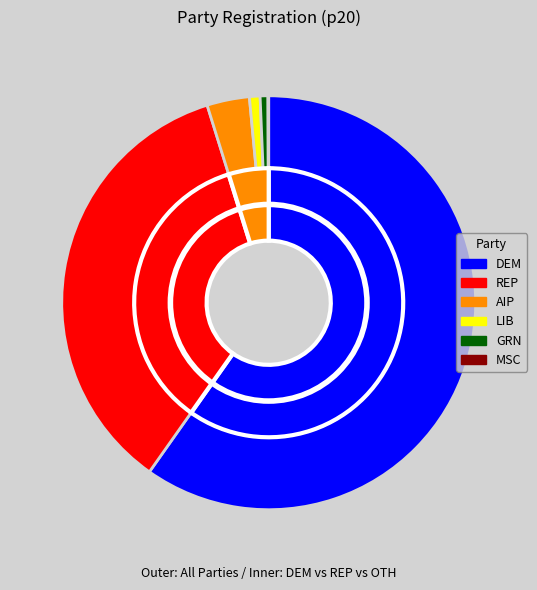

How many slices are in this pie chart?

6